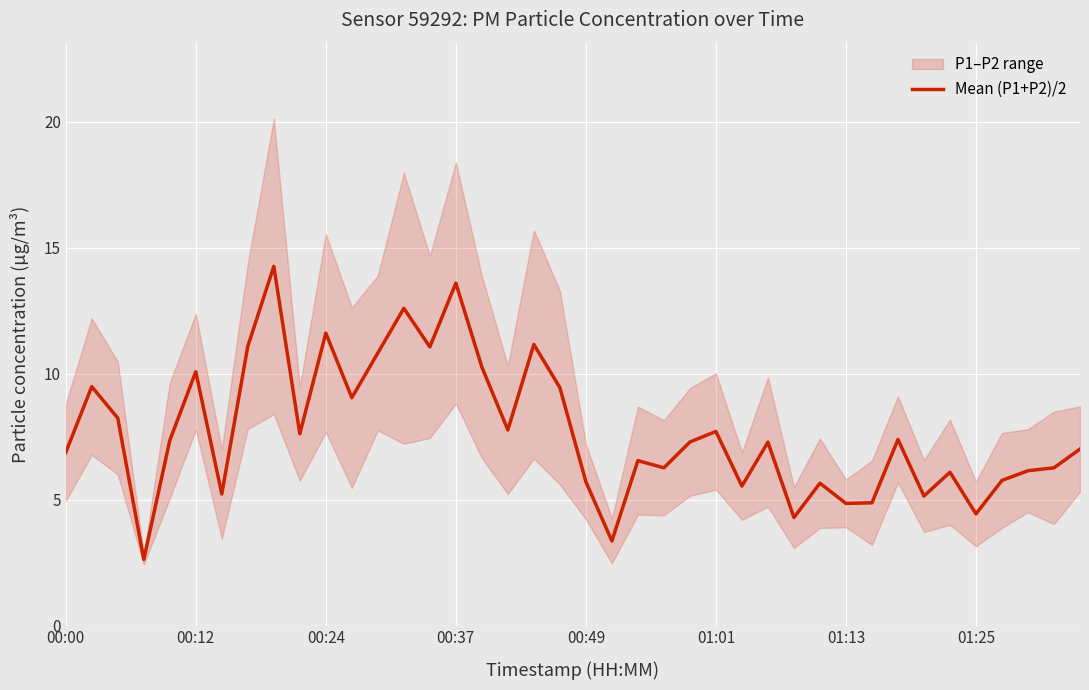

True or false: Mean (P1+P2)/2 has a value of 5.7 at 00:49.

True